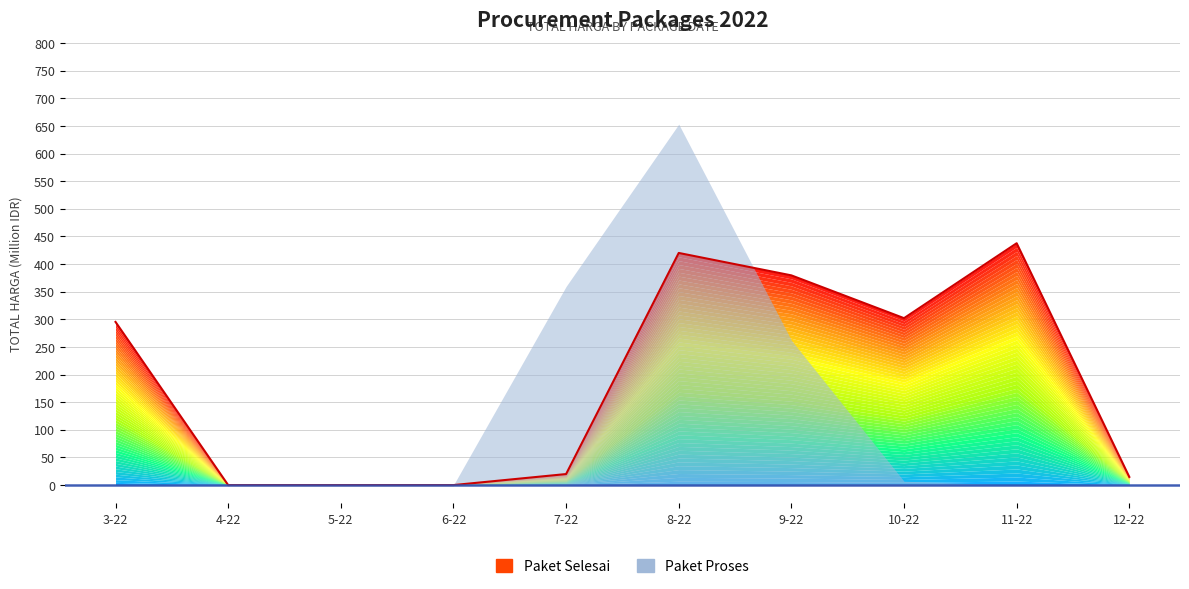

Rank the categories by value from highest to lowest.

11-22, 8-22, 9-22, 10-22, 3-22, 7-22, 12-22, 4-22, 5-22, 6-22